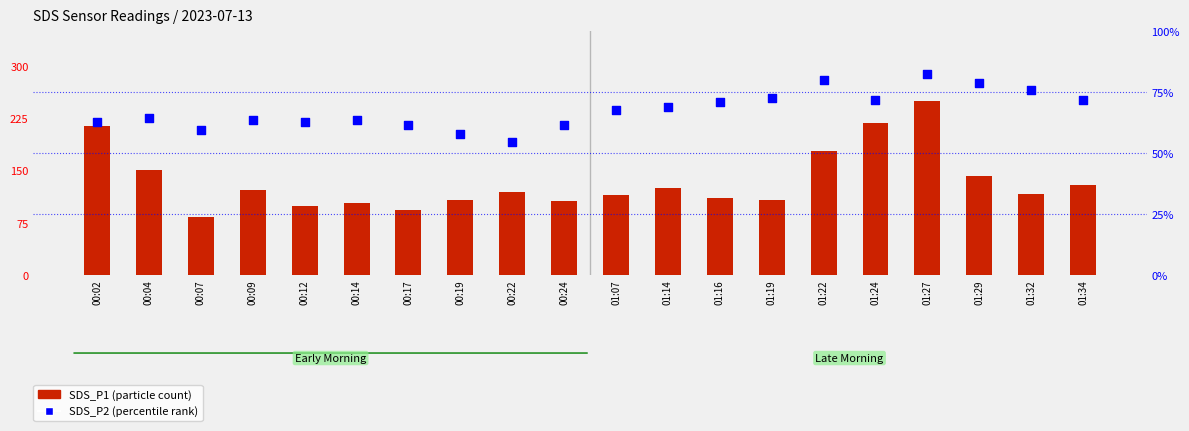

What is the total value across all series at 00:24?

16.8